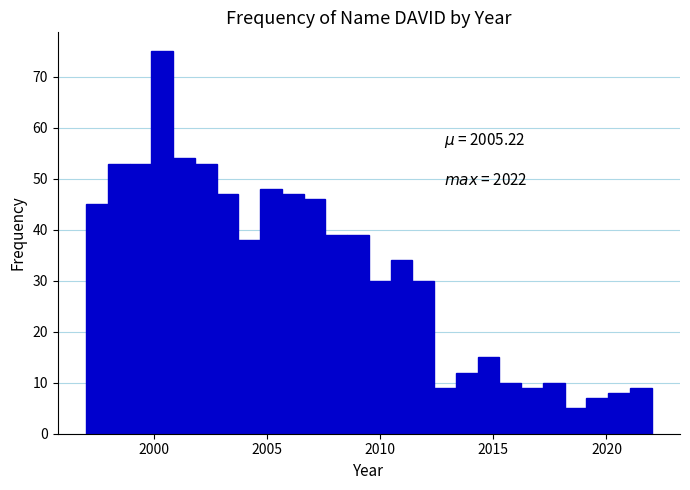

Read against the x-axis, roughly where is the centre of the tallest bar?

2000.5